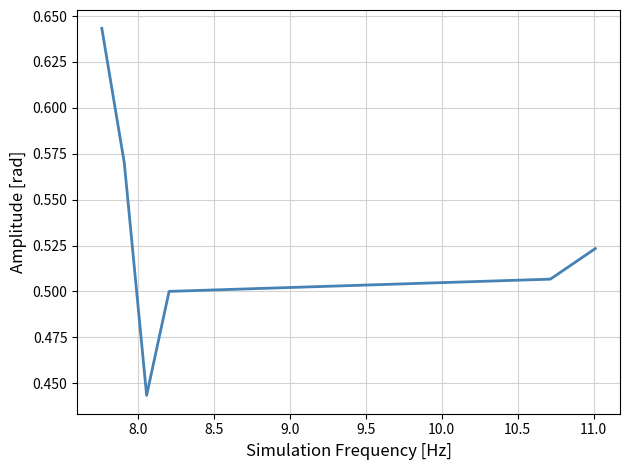

Is this an area chart (filled region under the line)?

No